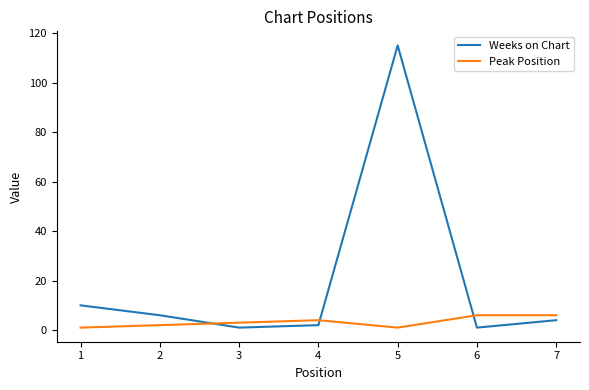

Which label corresponds to the largest value in the chart?

5